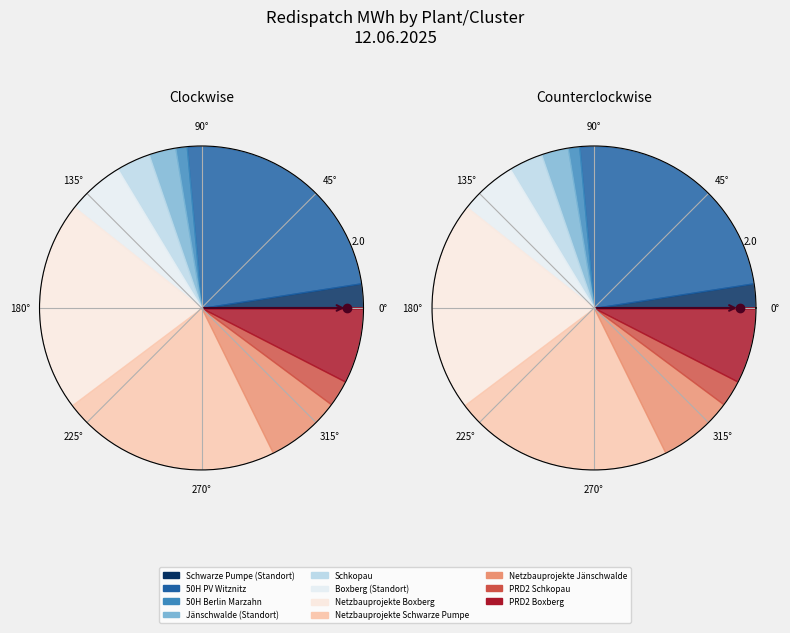

To the nearest percent, what portion does 50H PV Witznitz represent?

24%